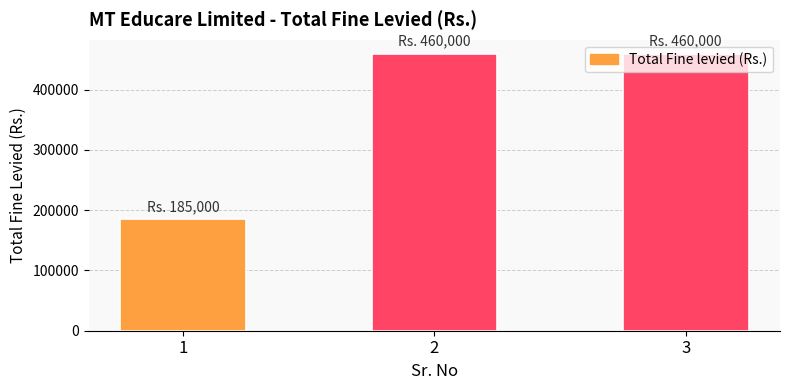

What is the value of the 2nd bar from the left?

460000